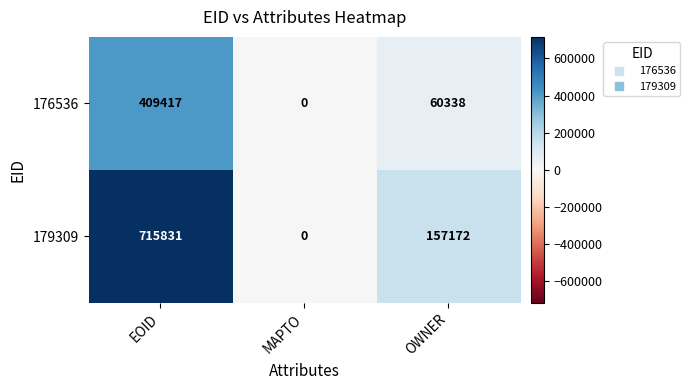

Count the number of data series in this chart.

2